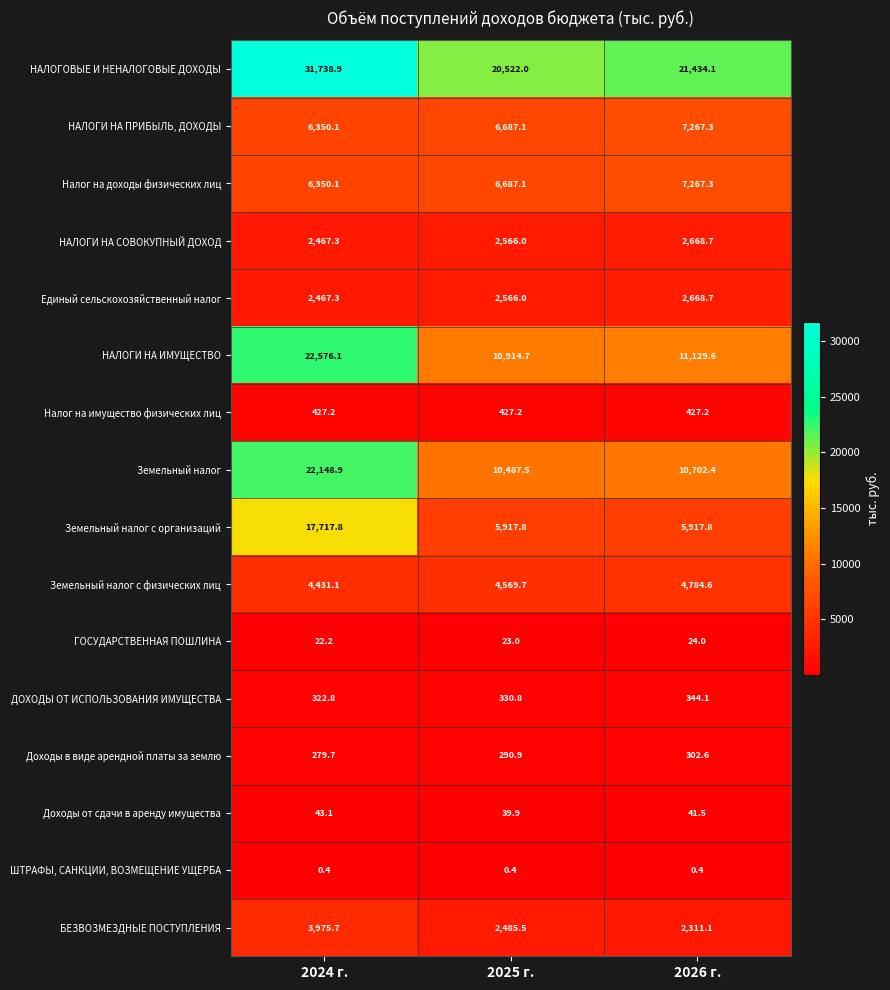

Read the НАЛОГИ НА СОВОКУПНЫЙ ДОХОД value at 2024 г..

2467.3